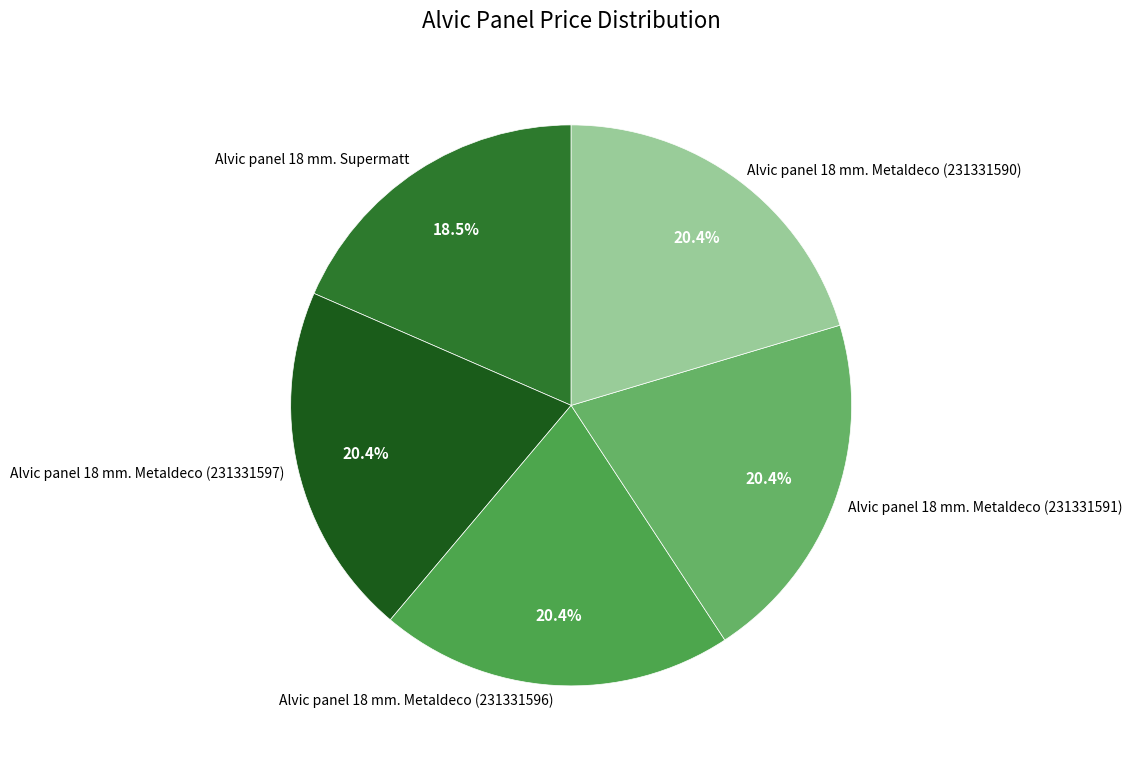

Which slice is the smallest?

Alvic panel 18 mm. Supermatt